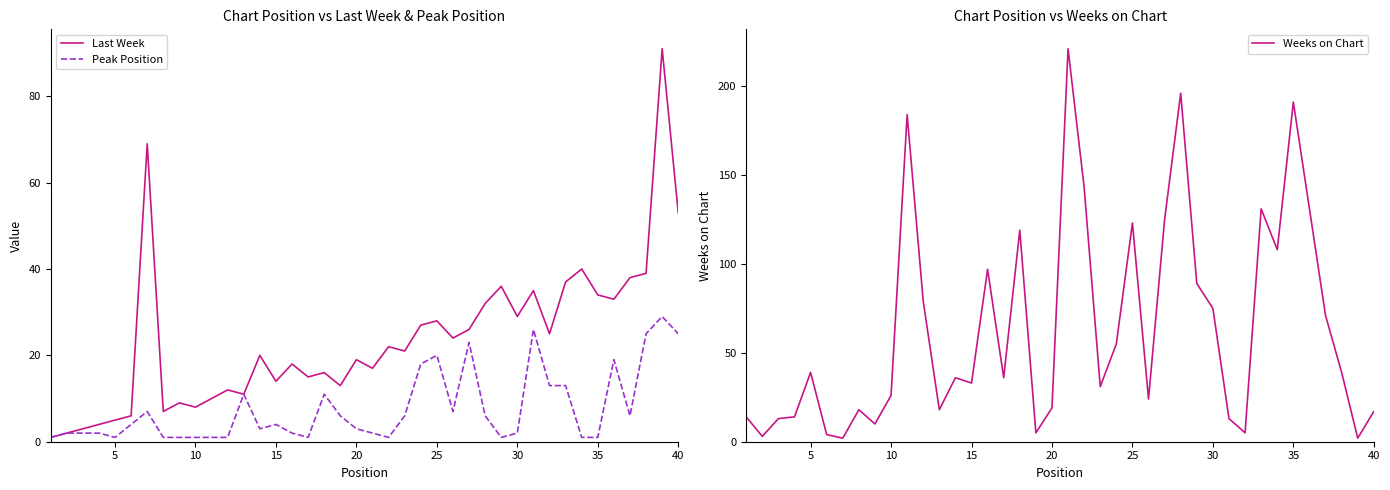

What is the difference between the maximum and minimum values in the Peak Position series?

28